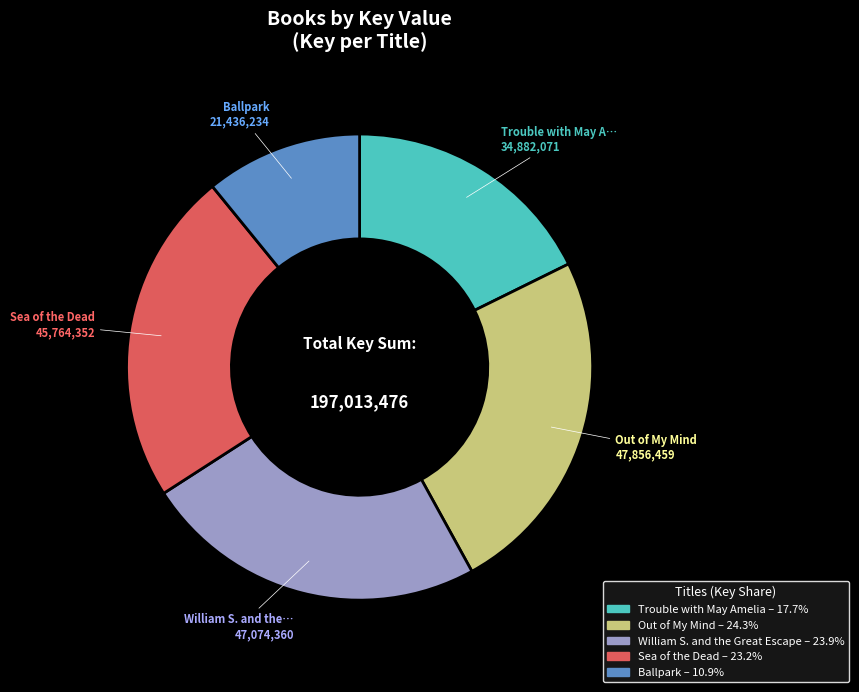

Is there a majority slice in this chart?

No